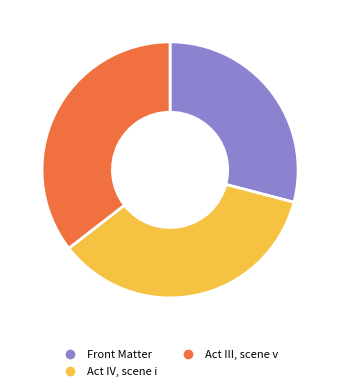

How many segments does this pie chart have?

3